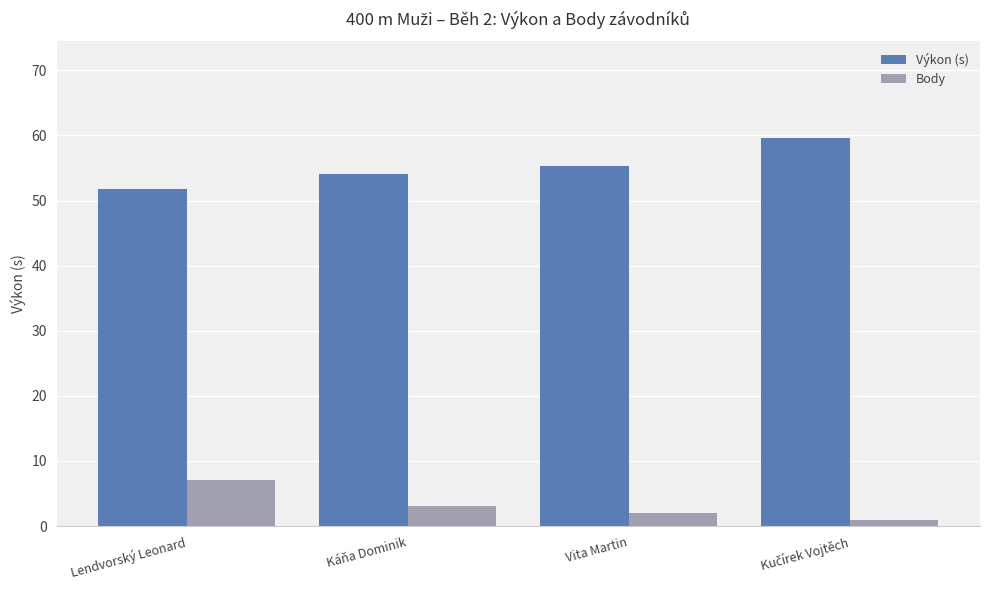

What are all the series names shown in the legend?

Výkon (s), Body